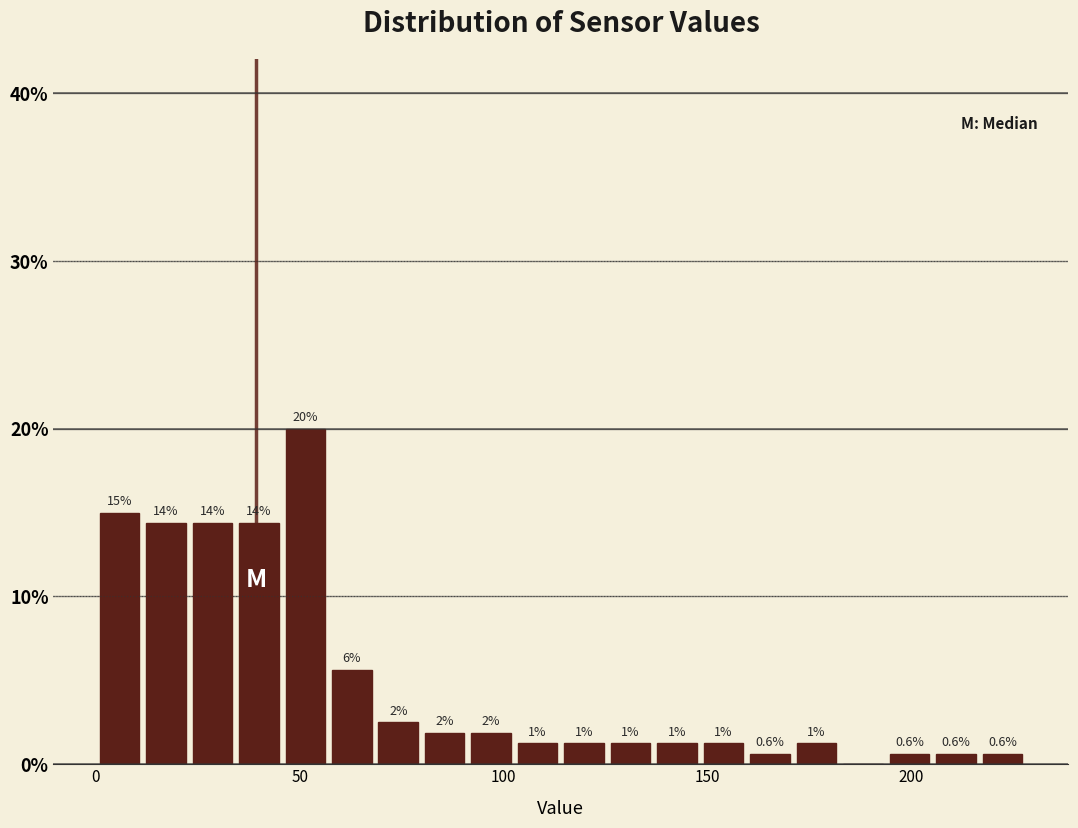

Read against the x-axis, roughly where is the centre of the tallest bar?

50